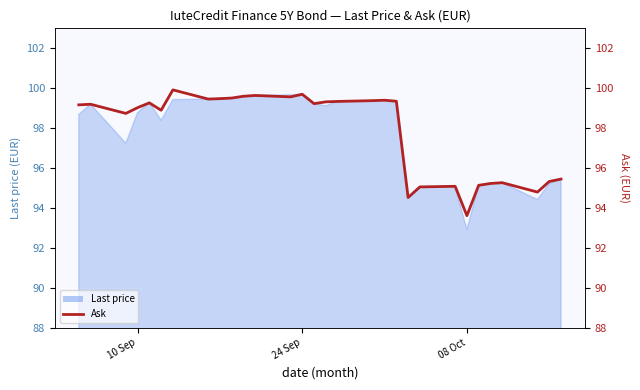

What is the average value?

97.9